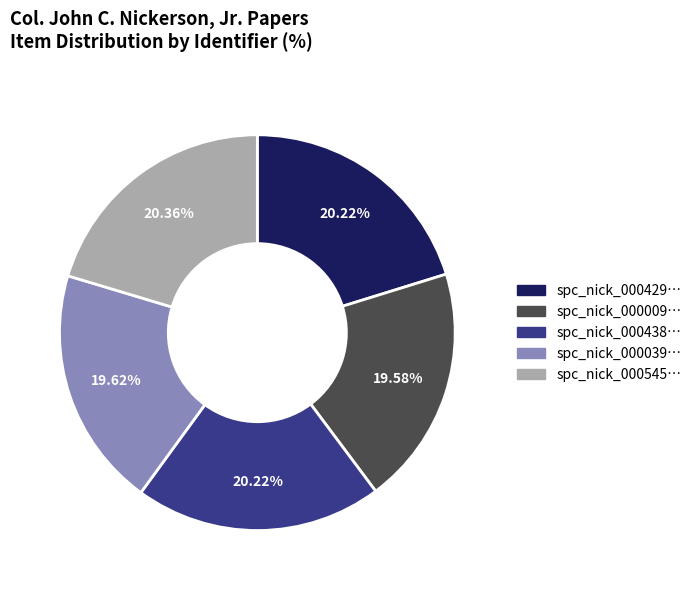

Is there a majority slice in this chart?

No